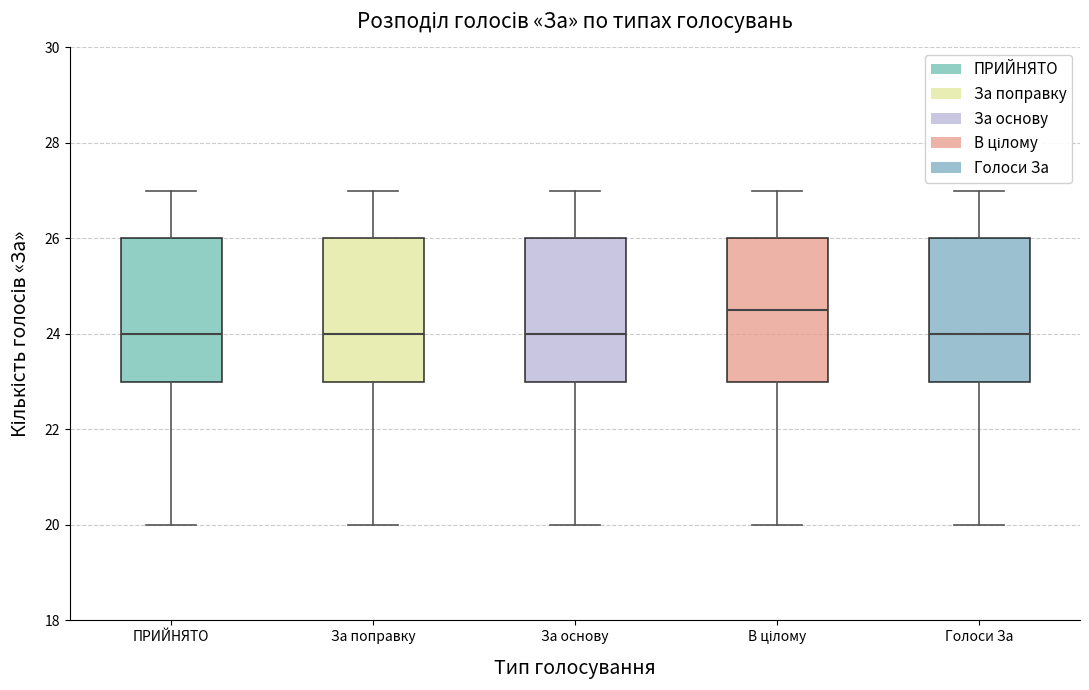

Reading left to right, transcribe this box plot: for each box, give where its median line is, the range the box spans, and where its two whiskers end, as read against the y-axis. The values are not printed on the chart, so give them approximately, as read against the axis.

ПРИЙНЯТО: median 24.0, box 23.0 to 26.0, whiskers 20.0 to 27.0
За поправку: median 24.0, box 23.0 to 26.0, whiskers 20.0 to 27.0
За основу: median 24.0, box 23.0 to 26.0, whiskers 20.0 to 27.0
В цілому: median 24.6, box 23.0 to 26.0, whiskers 20.0 to 27.0
Голоси За: median 24.0, box 23.0 to 26.0, whiskers 20.0 to 27.0